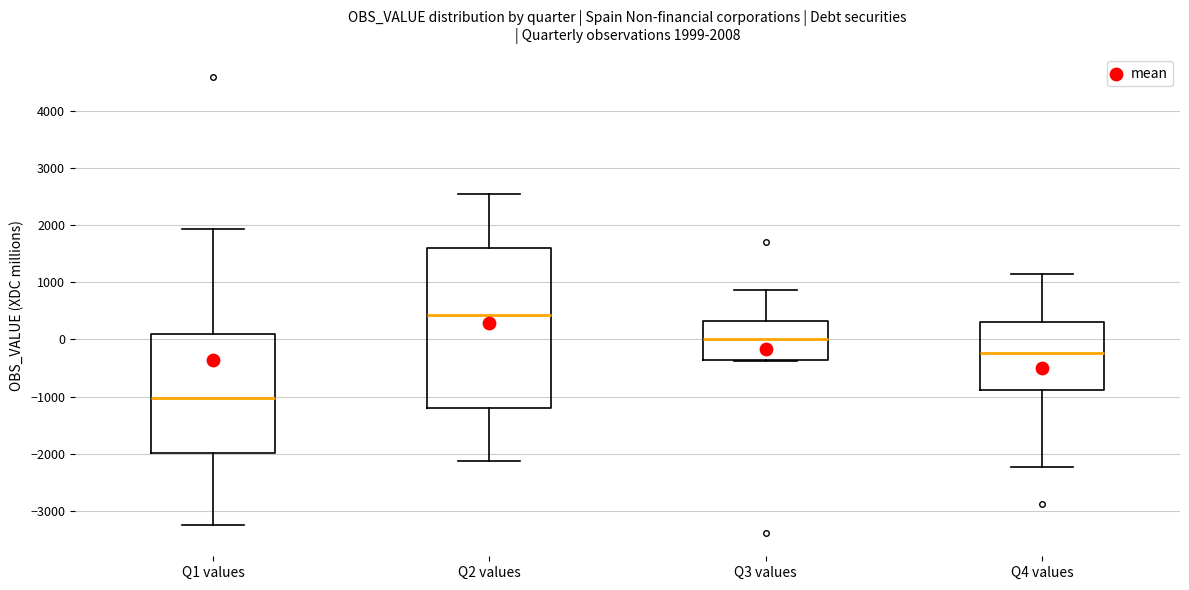

Which box is the tallest, from its lower edge to its upper edge?

Q2 values